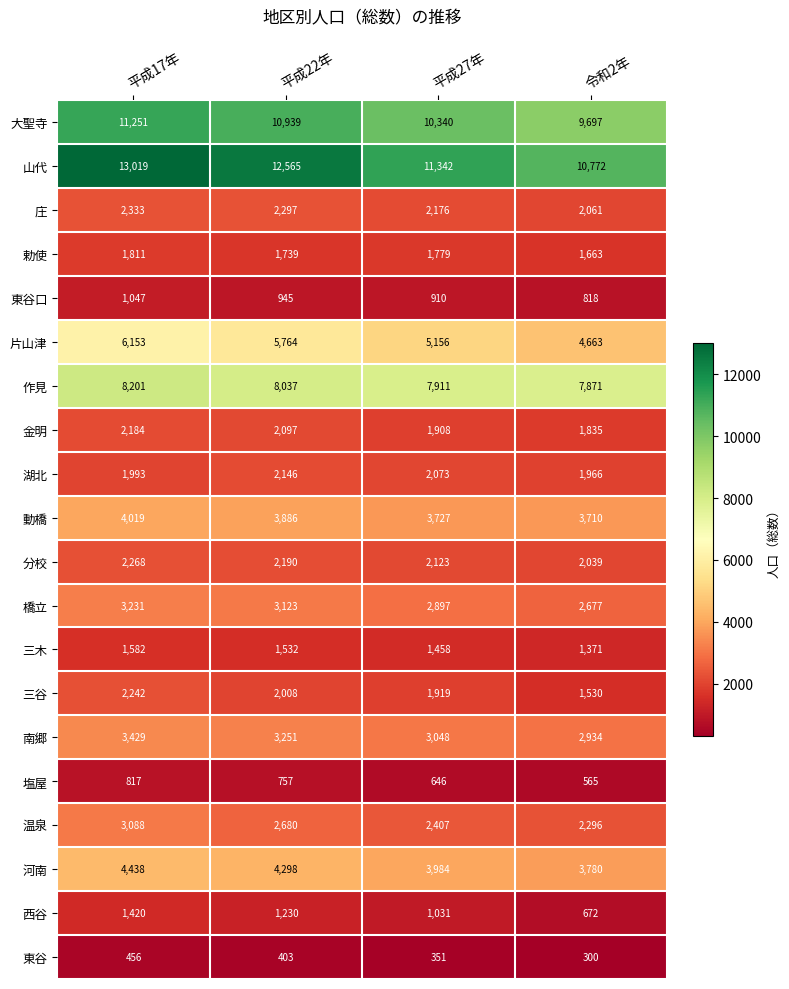

What is the difference between the maximum and second lowest values in the 大聖寺 series?

911